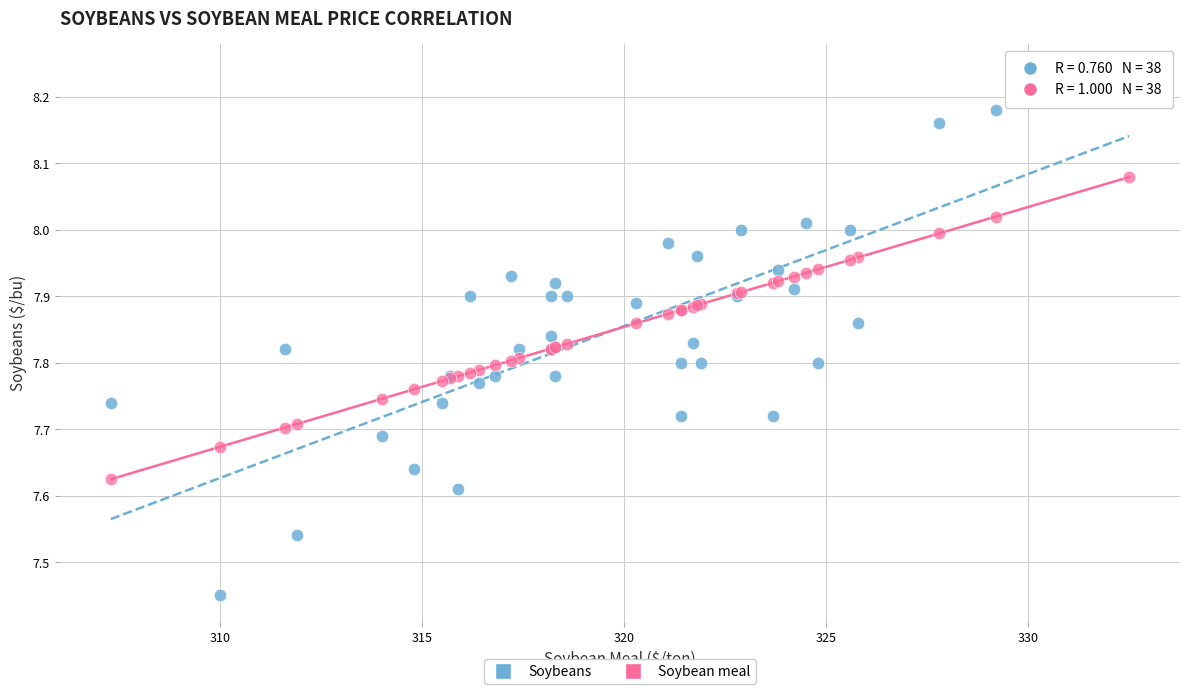

What is the X range (max minus min) for the scatter plot?

25.2